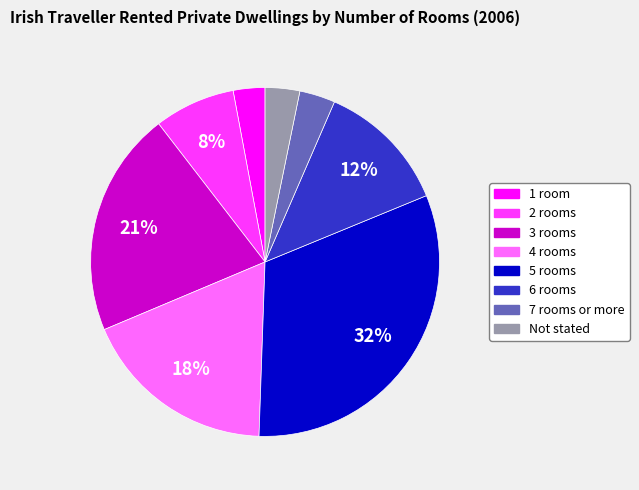

To the nearest percent, what portion does 3 rooms represent?

21%